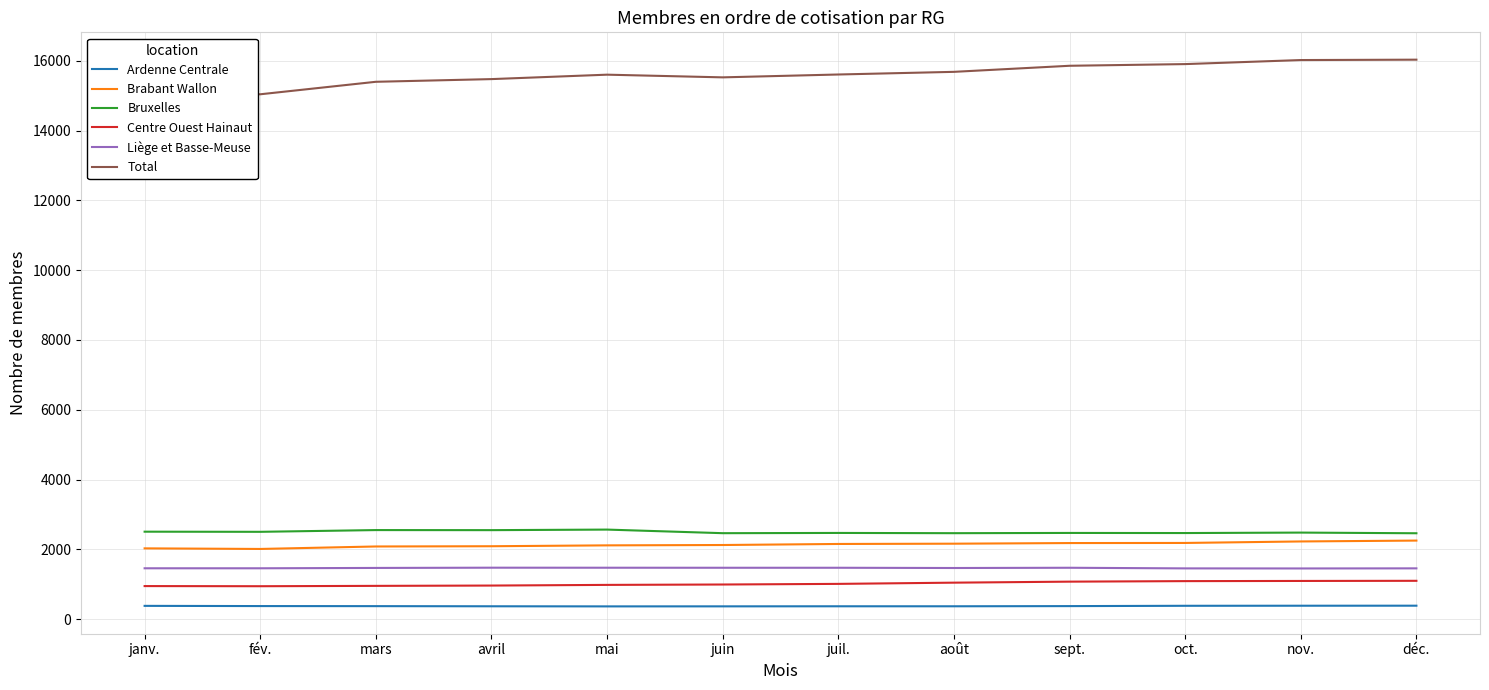

What is the difference between the highest and lowest values at mai?

15239